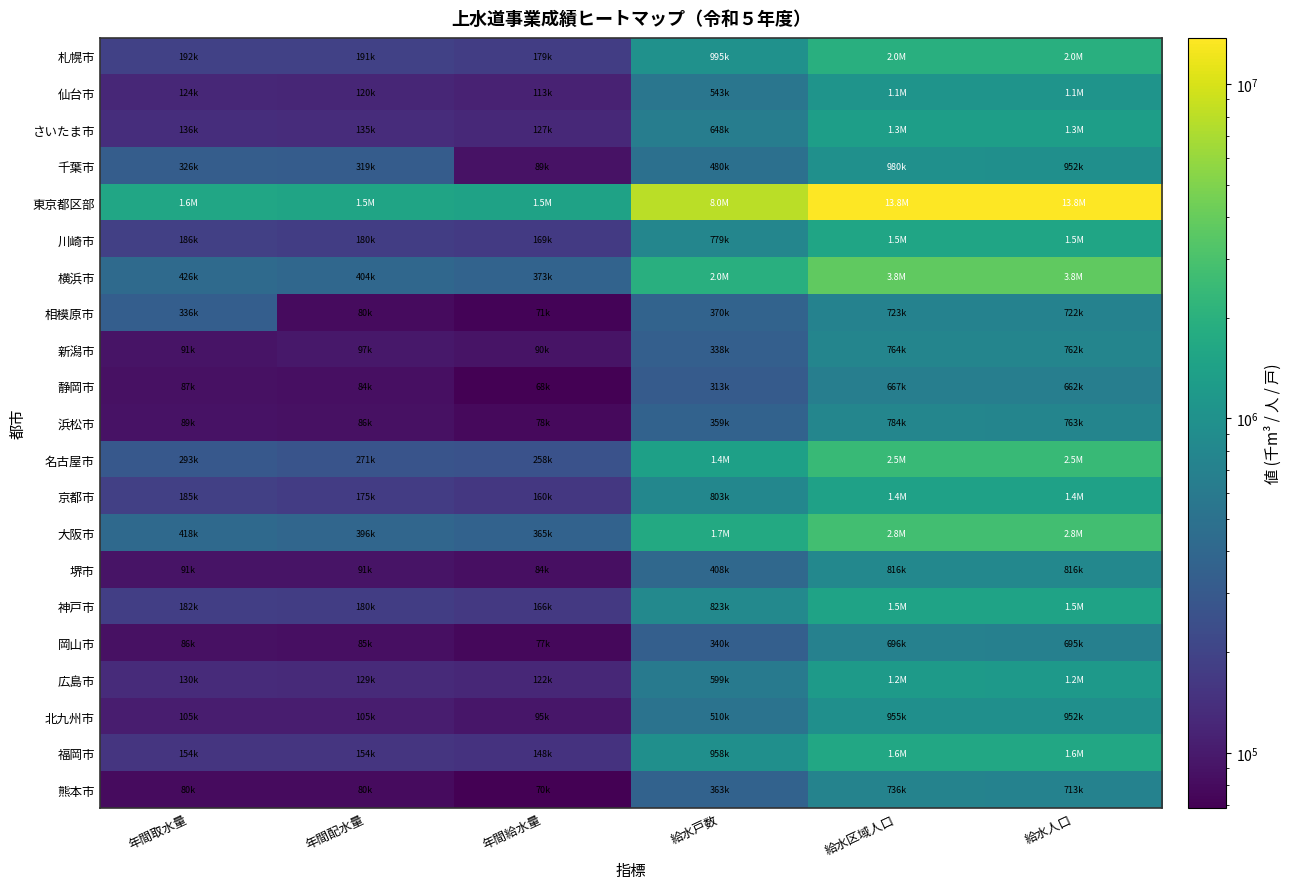

Which has a higher value, 給水人口 or 年間取水量?

給水人口